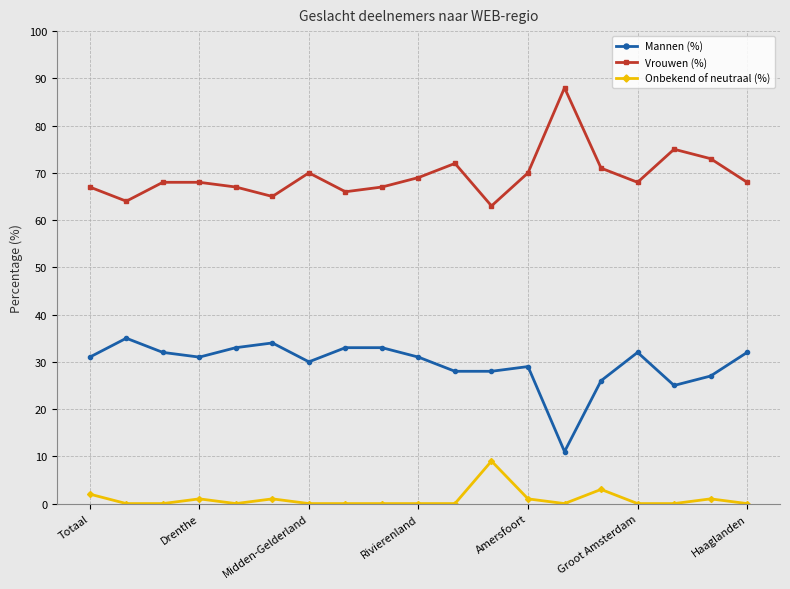

True or false: Mannen (%) and Vrouwen (%) cross at least once.

False